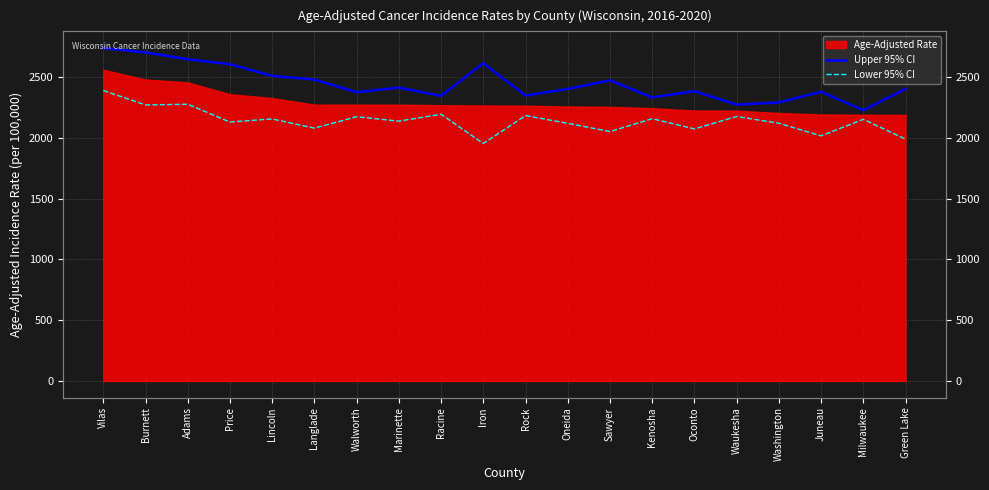

Which series has the largest range (max minus min)?

Upper 95% CI